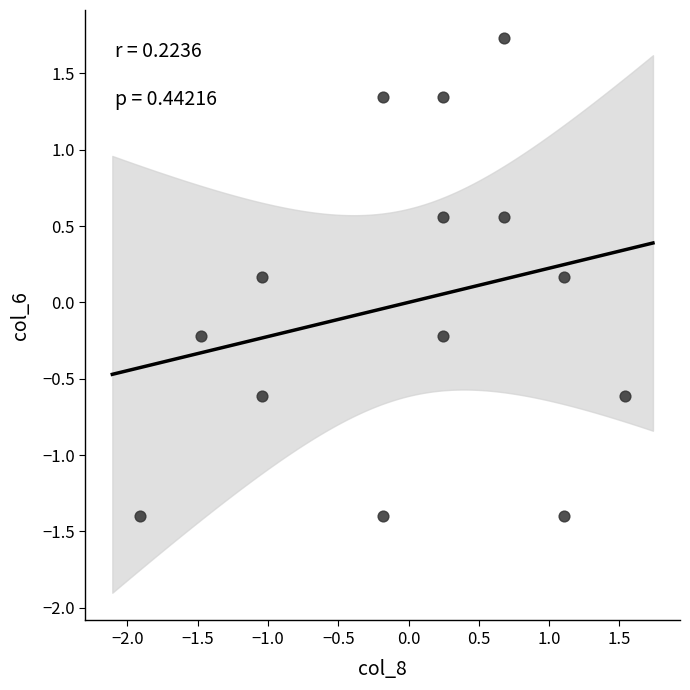

What is the range of Y values (max minus min)?

3.1